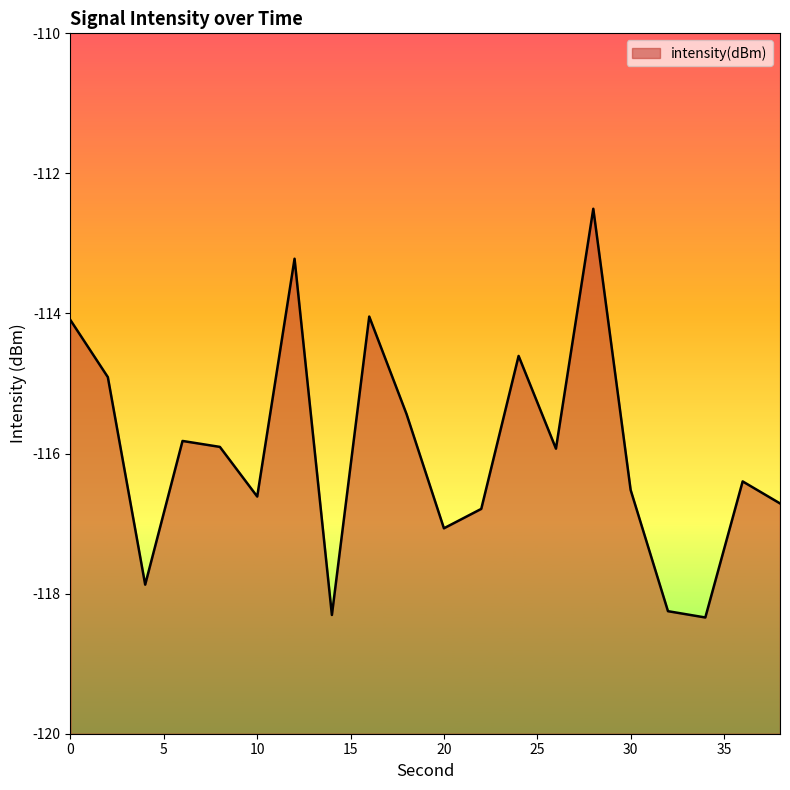

What is the difference between the values at 6 and 16?

1.8